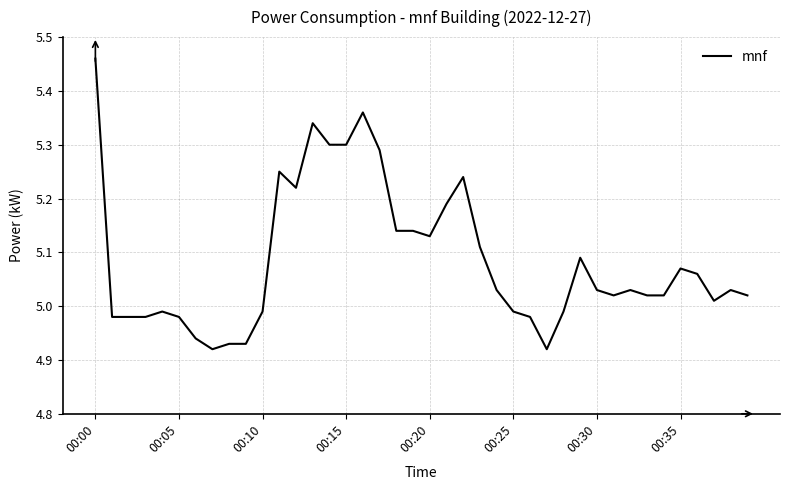

At which category does the chart reach its peak across all series?

00:00